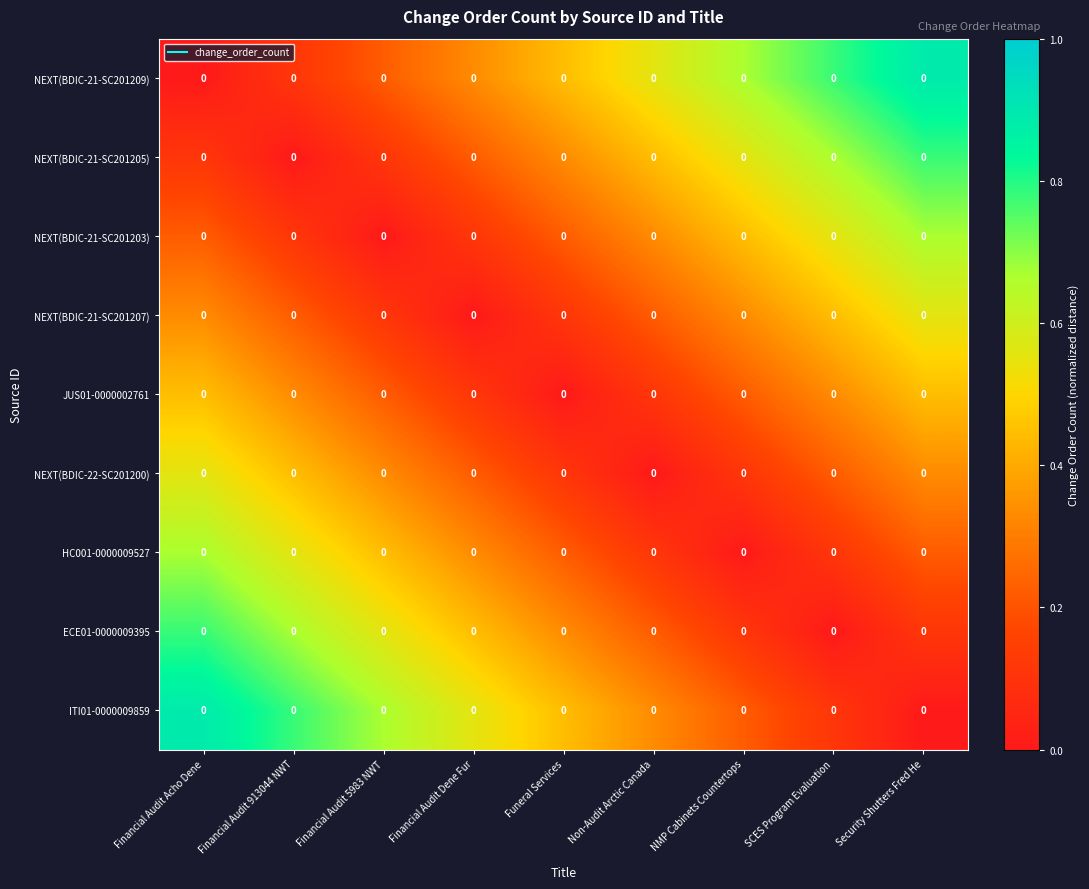

Which category has the highest value across all series?

Security Shutters Fred He